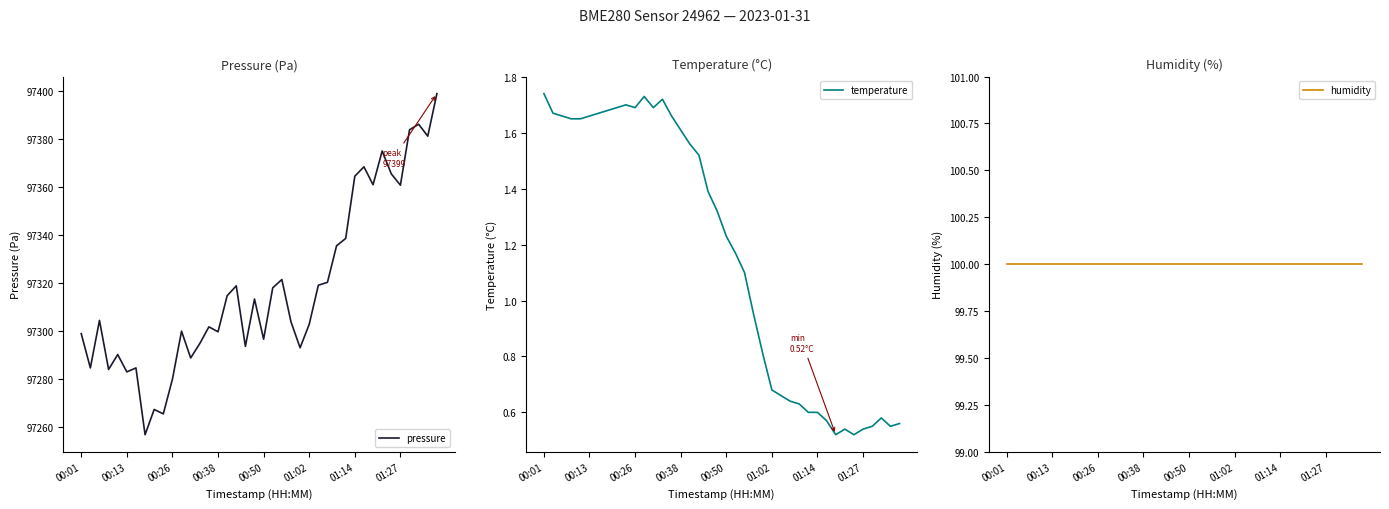

What is the minimum value for pressure?

97256.8